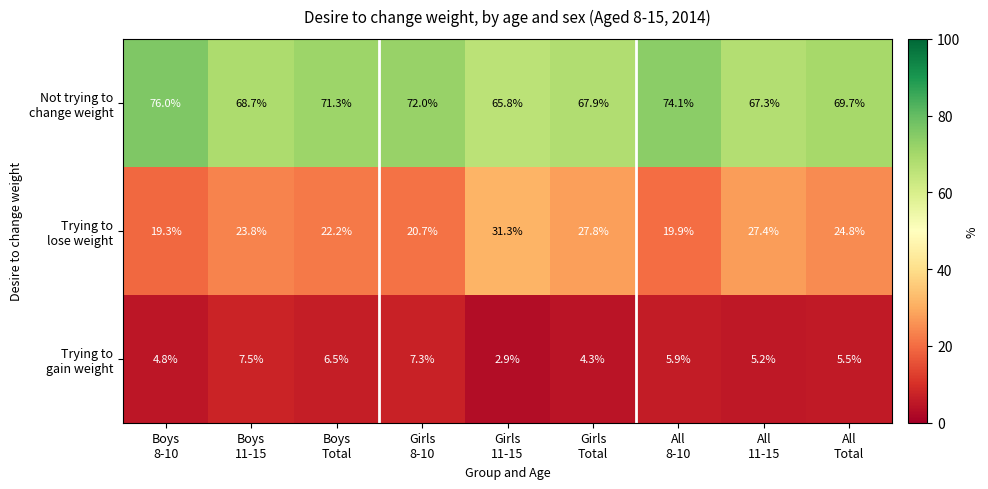

At how many categories does at least one series exceed 69?

5